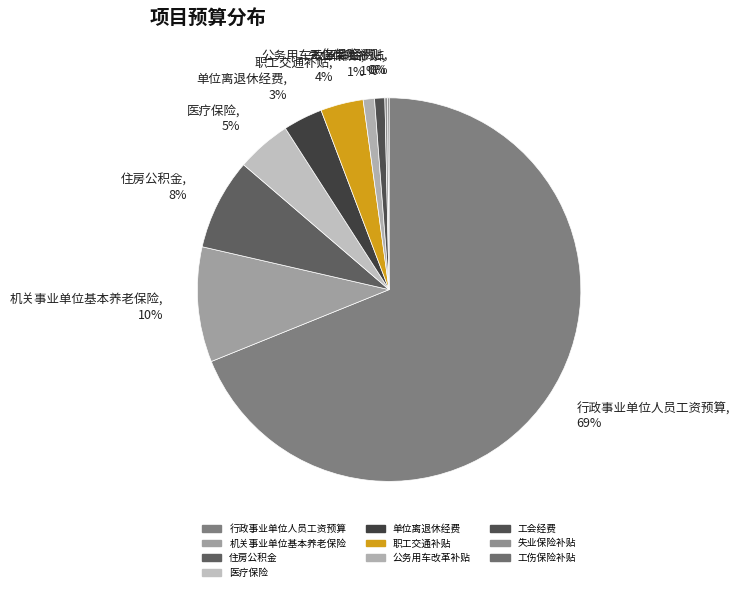

True or false: 公务用车改革补贴 accounts for 11% of the total.

False